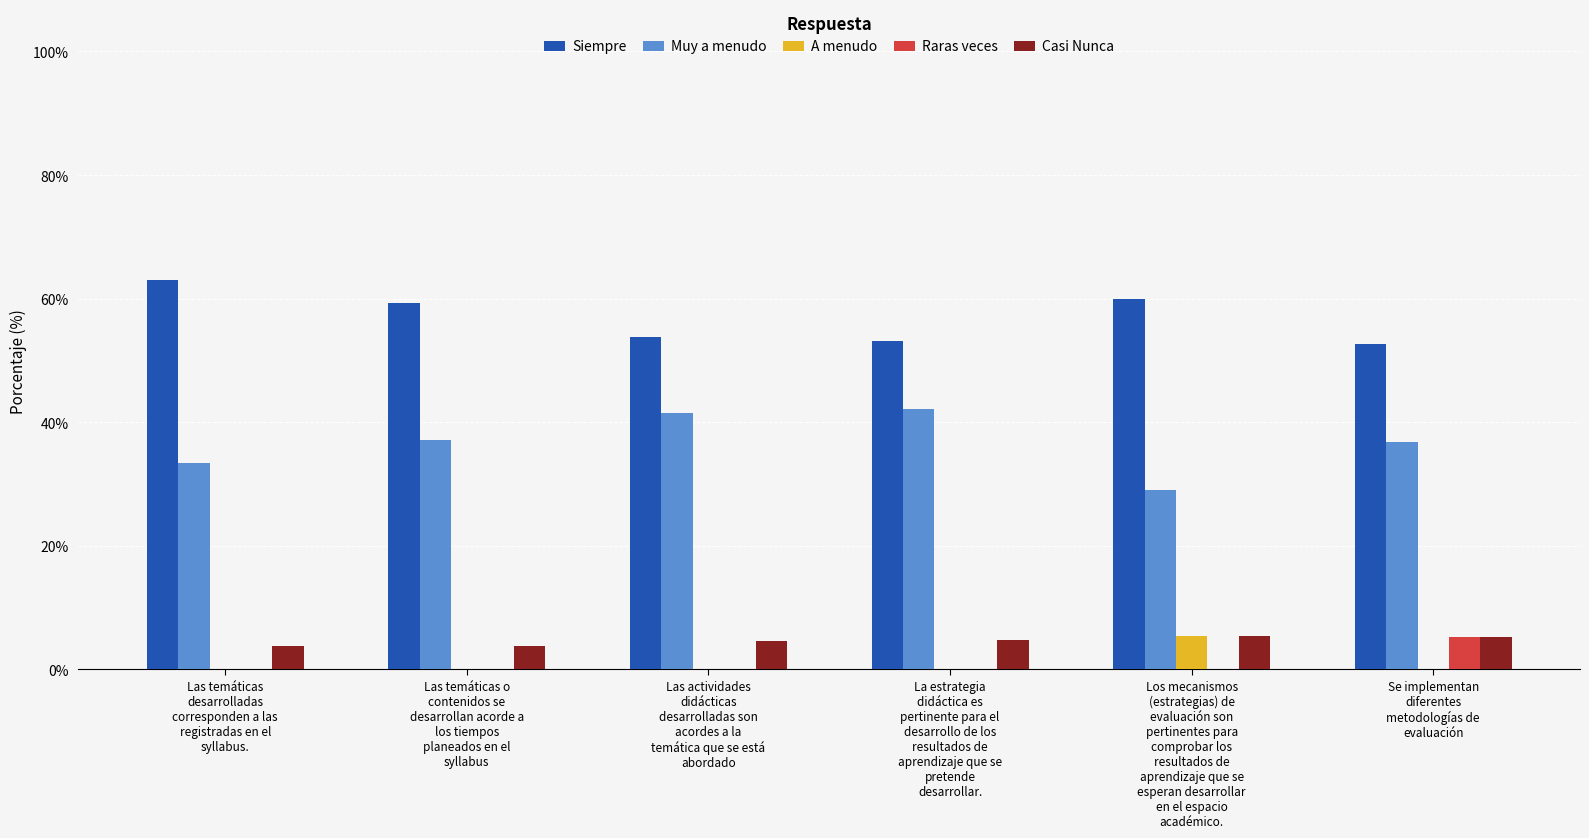

True or false: Muy a menudo has a value of 42.2 at La estrategia
didáctica es
pertinente para el
desarrollo de los
resultados de
aprendizaje que se
pretende
desarrollar..

True